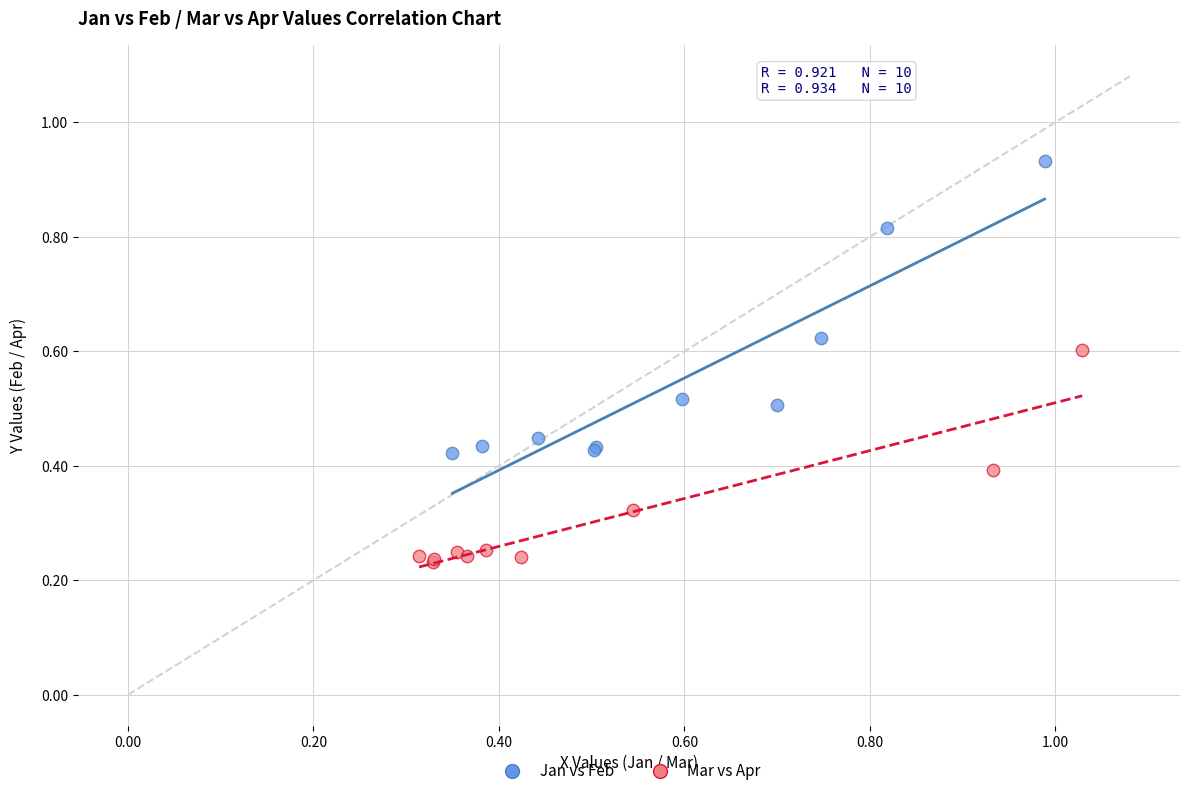

What are all the series names shown in the legend?

Jan vs Feb, Mar vs Apr